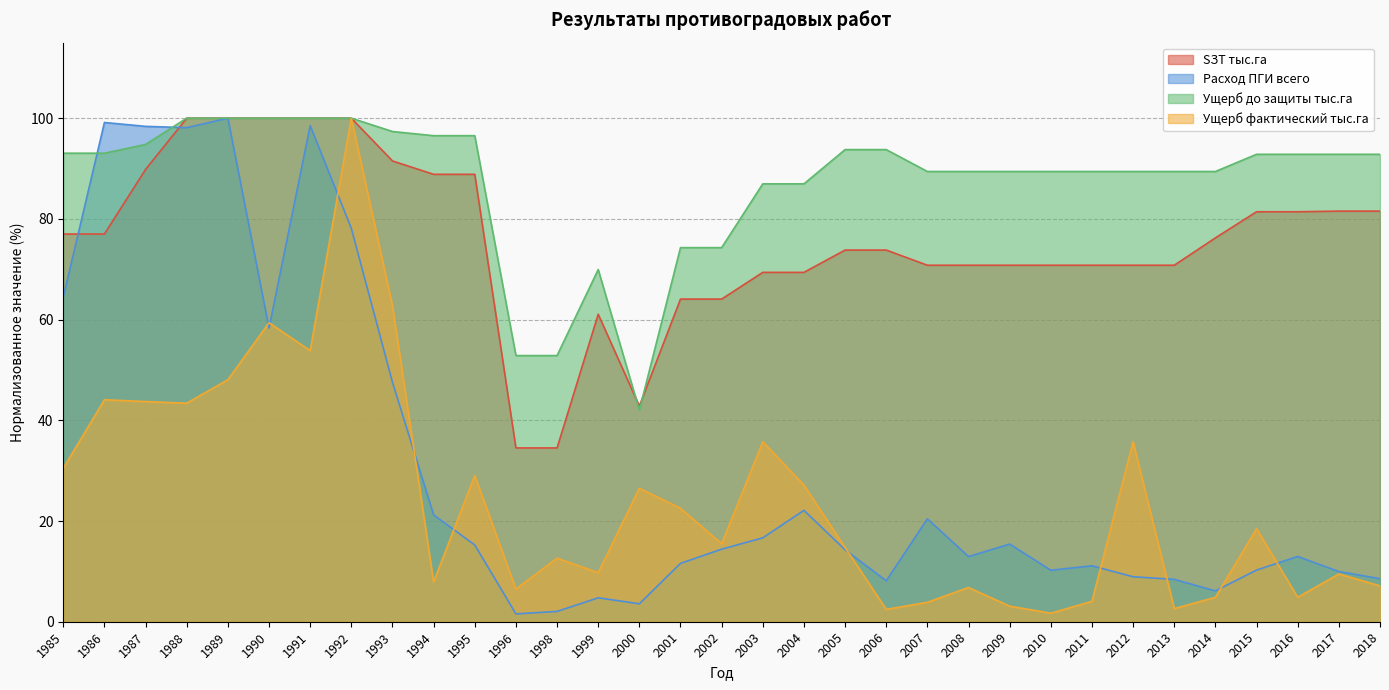

What is the difference between the maximum and minimum values in the SЗТ тыс.га series?

65.5